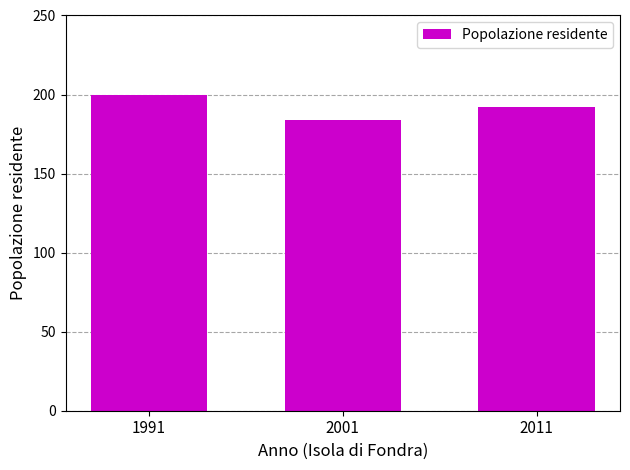

Where is the data nearest to the value 192?

2011